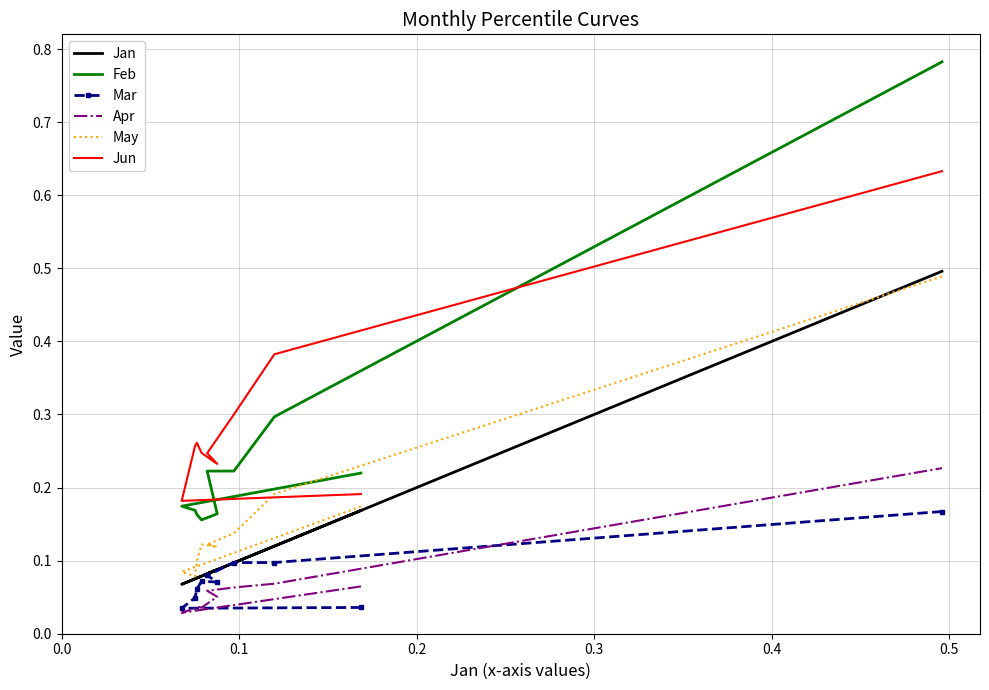

At how many categories does at least one series exceed 0?

10